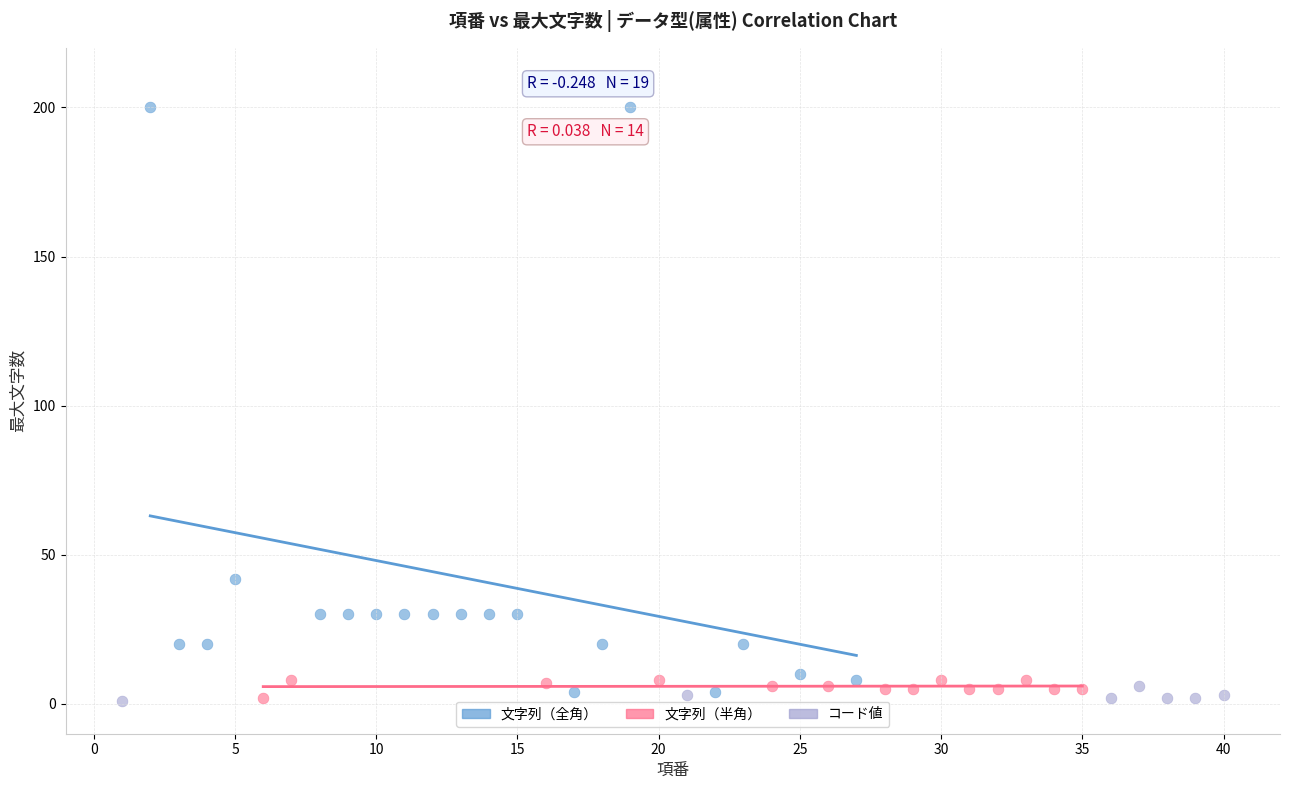

Which series has the widest spread of Y values?

文字列（全角）